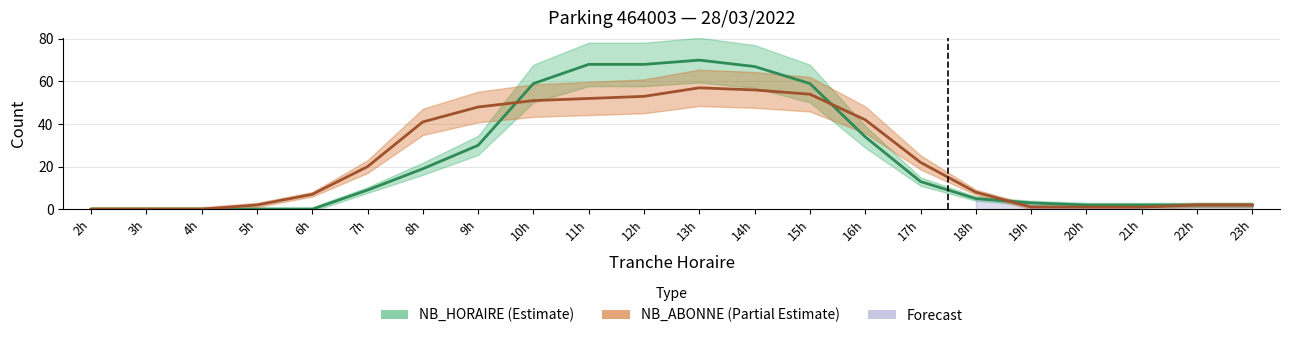

At which category does NB_ABONNE reach its first local peak?

13h